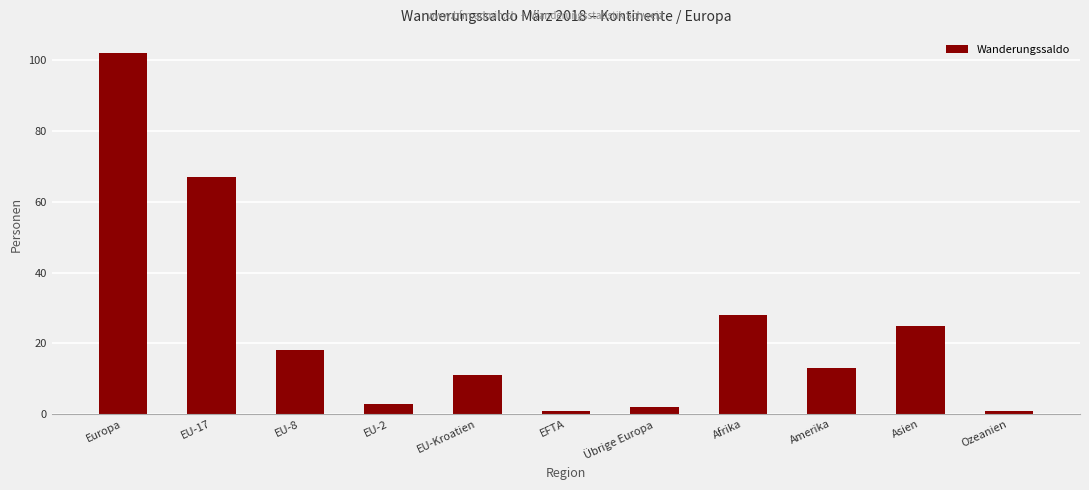

How many data points are less than 13?

5